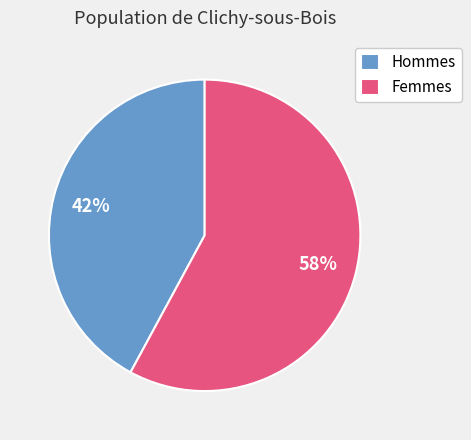

True or false: Femmes accounts for 58% of the total.

True